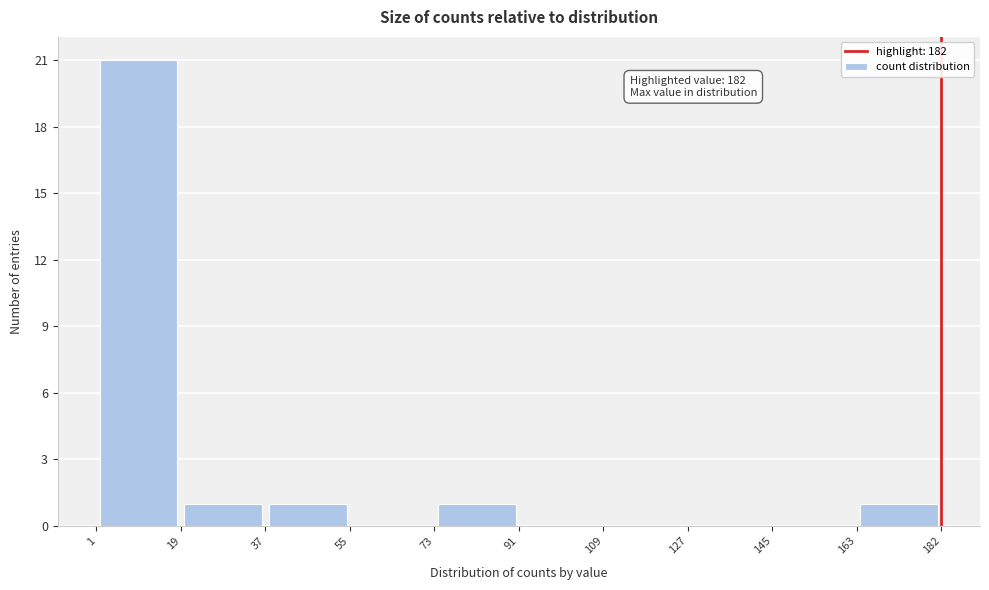

Over which range of the x-axis is the bar tallest?

1 to 19